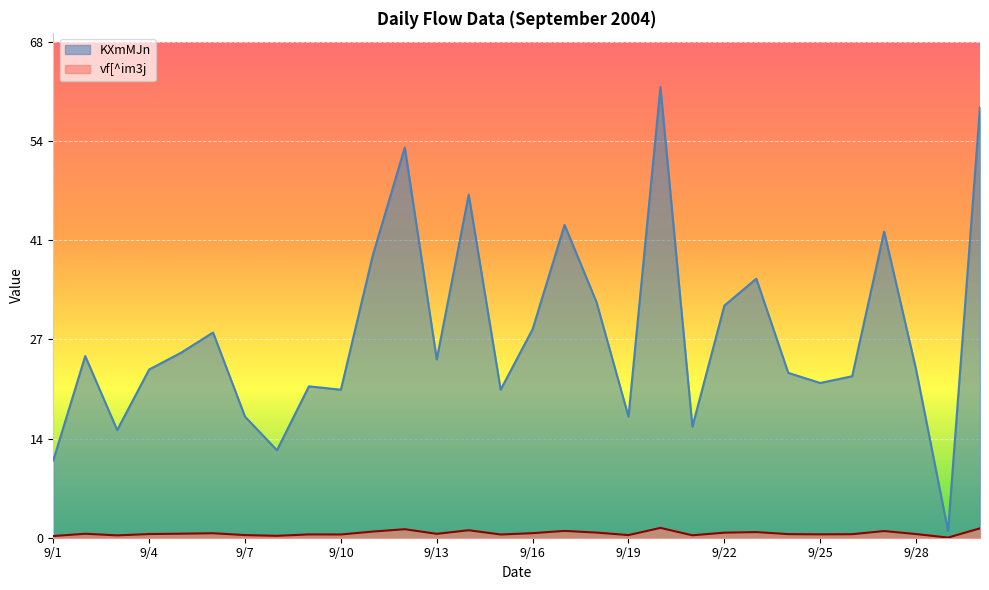

How many series are shown in this chart?

2